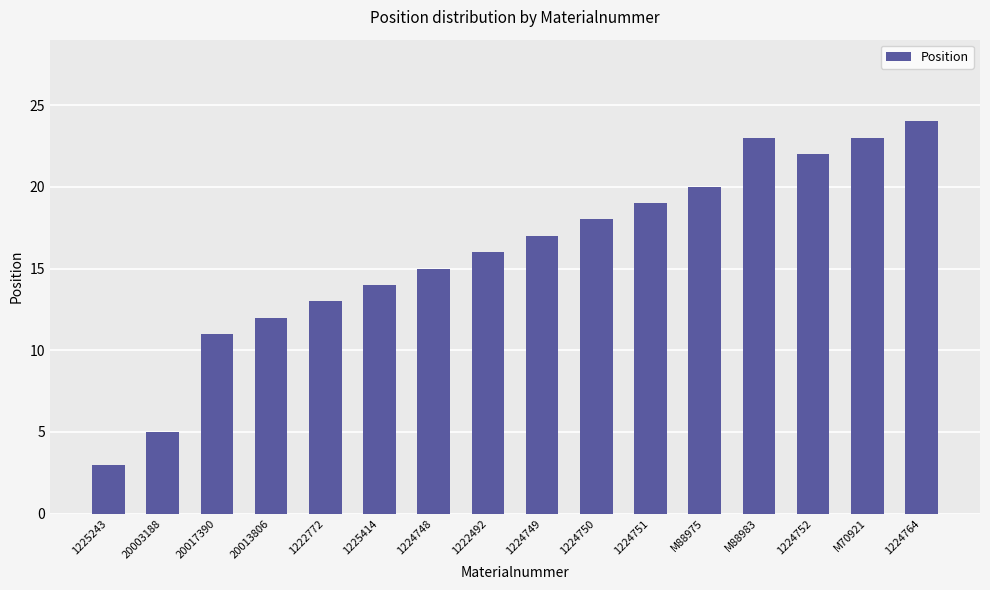

What is the sum of the values at M70921 and 20003188?

28